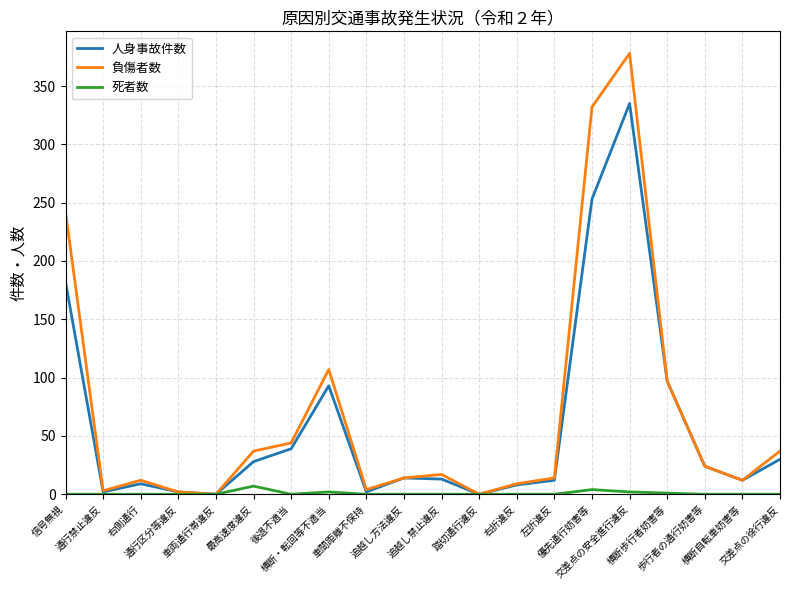

Which series has the widest spread of values?

負傷者数